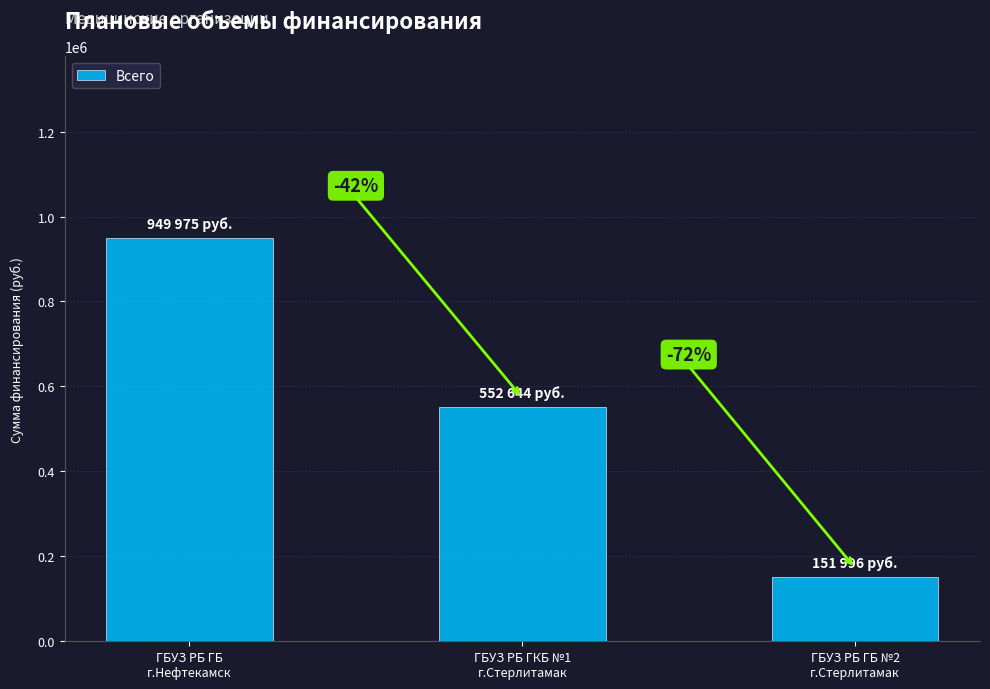

Does the chart contain any negative values?

No